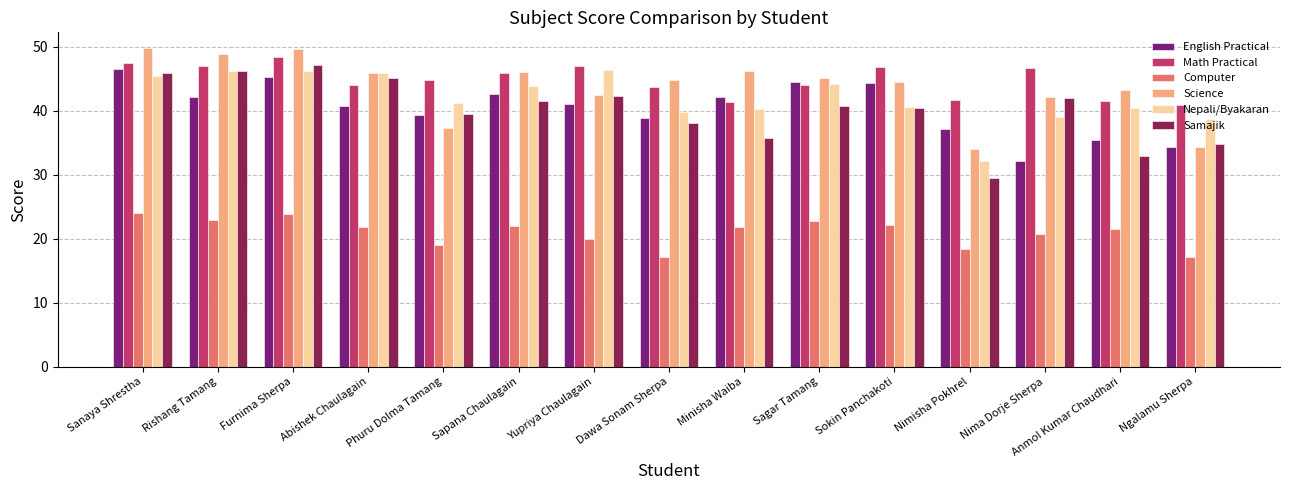

Count the number of data series in this chart.

6